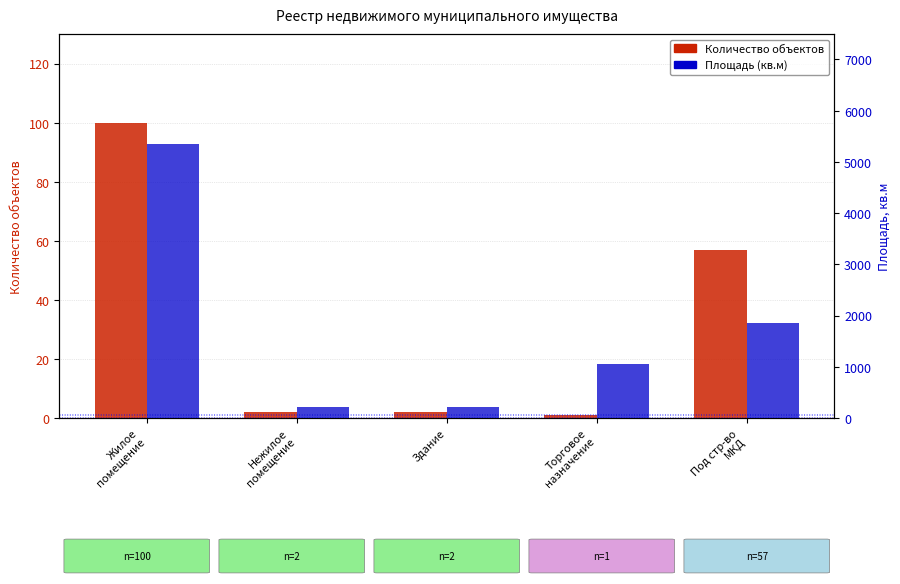

How many groups of bars are there?

5